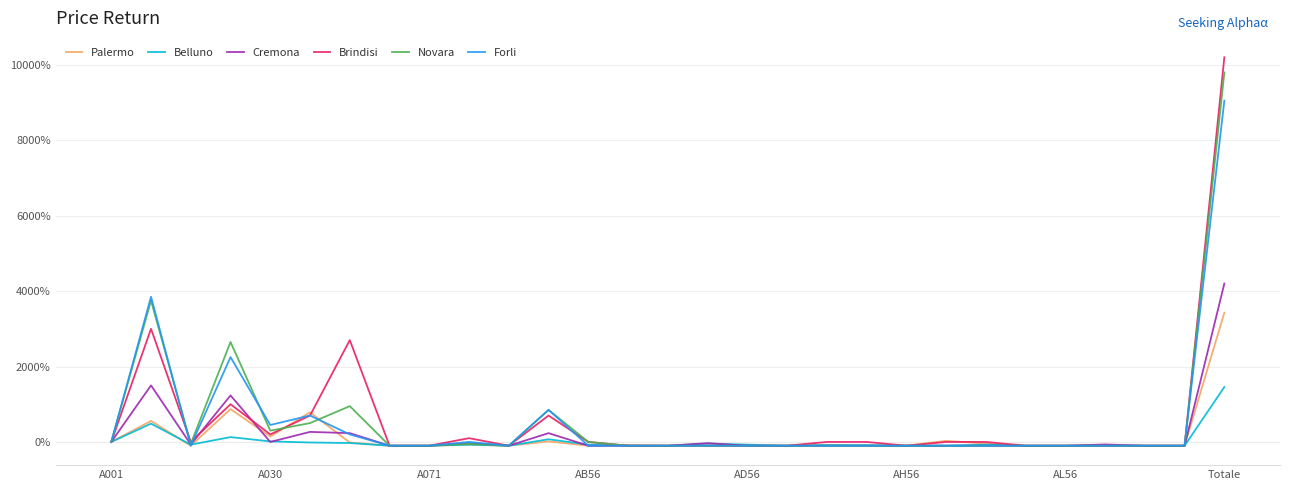

What is the greatest value displayed?

10200.0